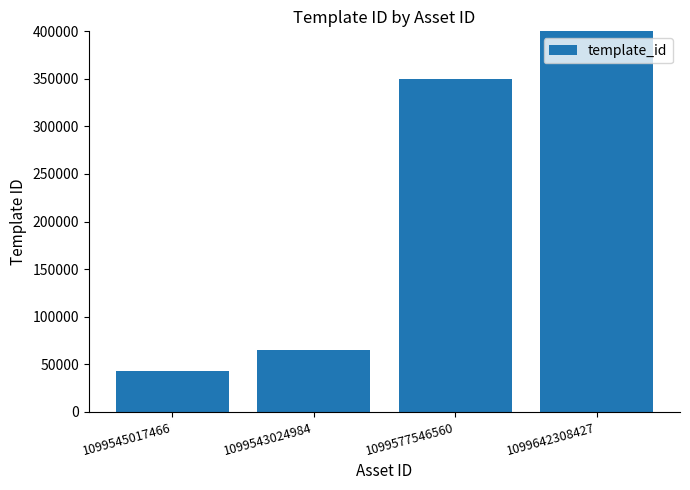

What is the change in value from 1099543024984 to 1099642308427?

+376226